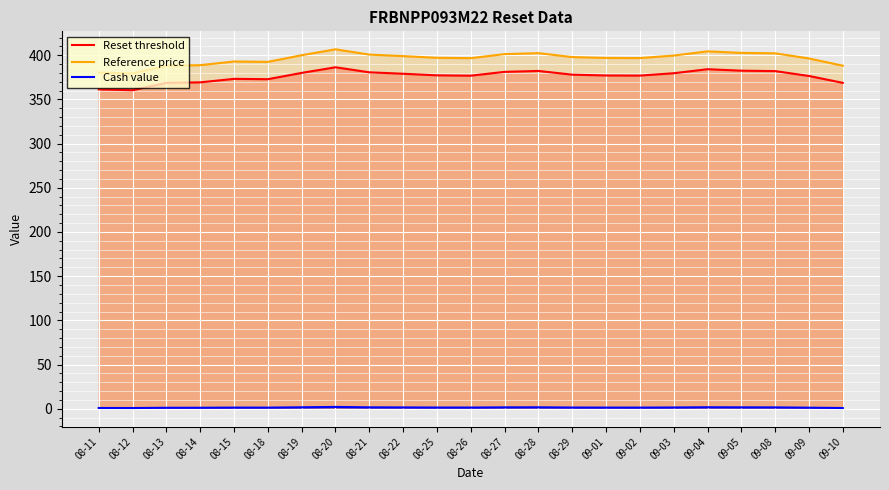

How many interior local valleys does the Reset threshold series have?

4